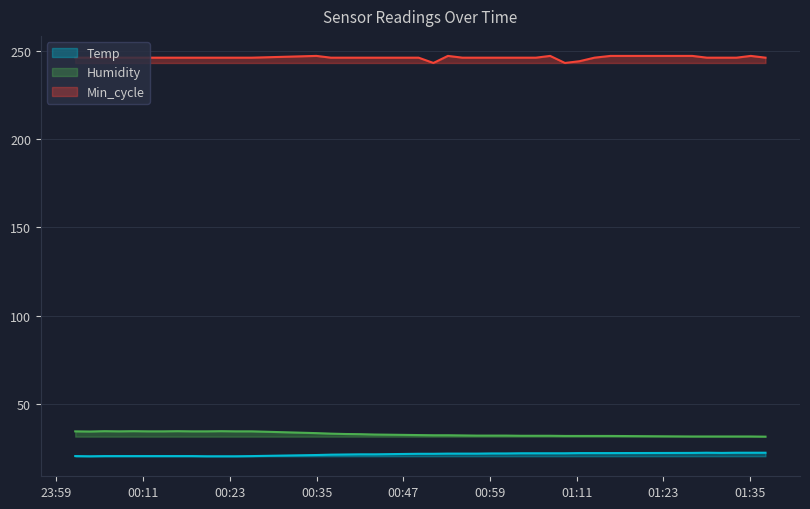

Is it true that Min_cycle equals 246.0 at 2022/01/12 01:01:15?

True